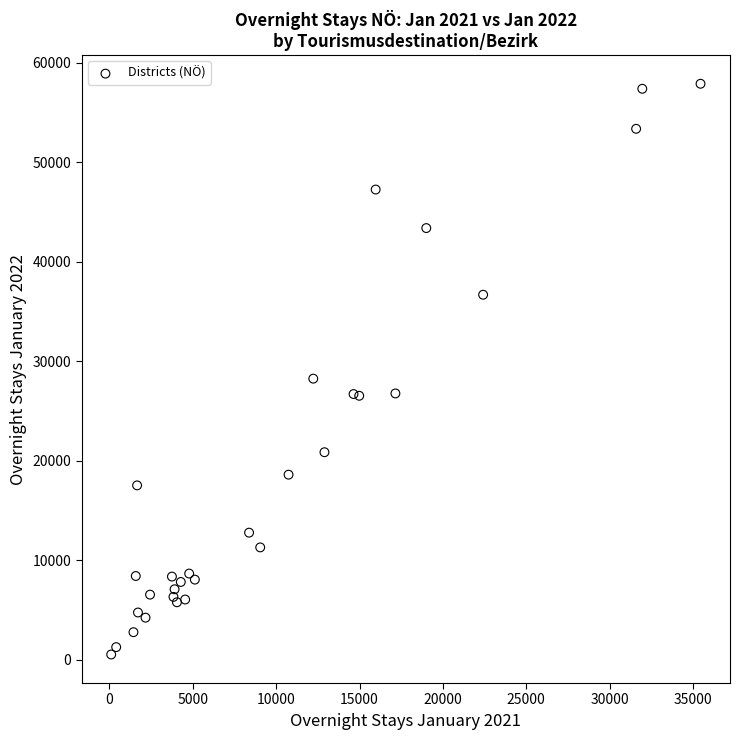

What Y value in the scatter plot is closest to 29225?

28267